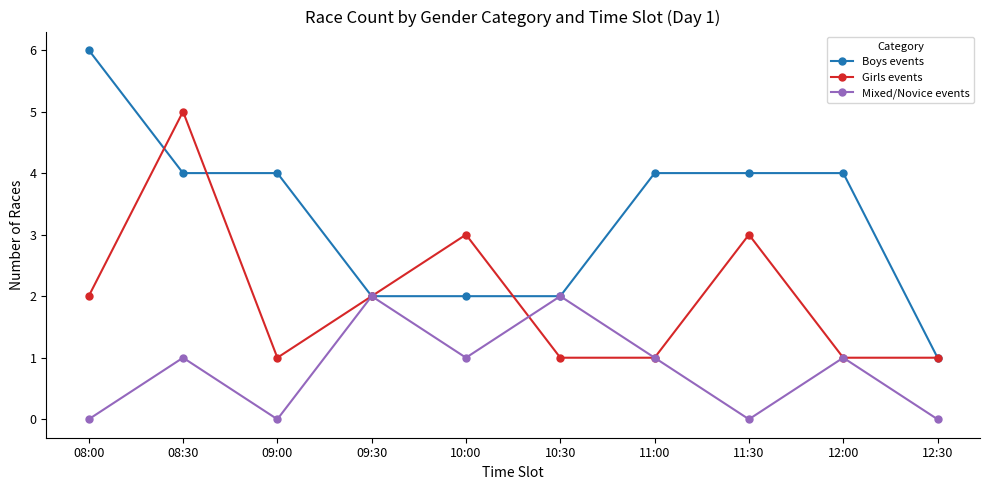

List the series in order of their peak value, lowest first.

Mixed/Novice events, Girls events, Boys events